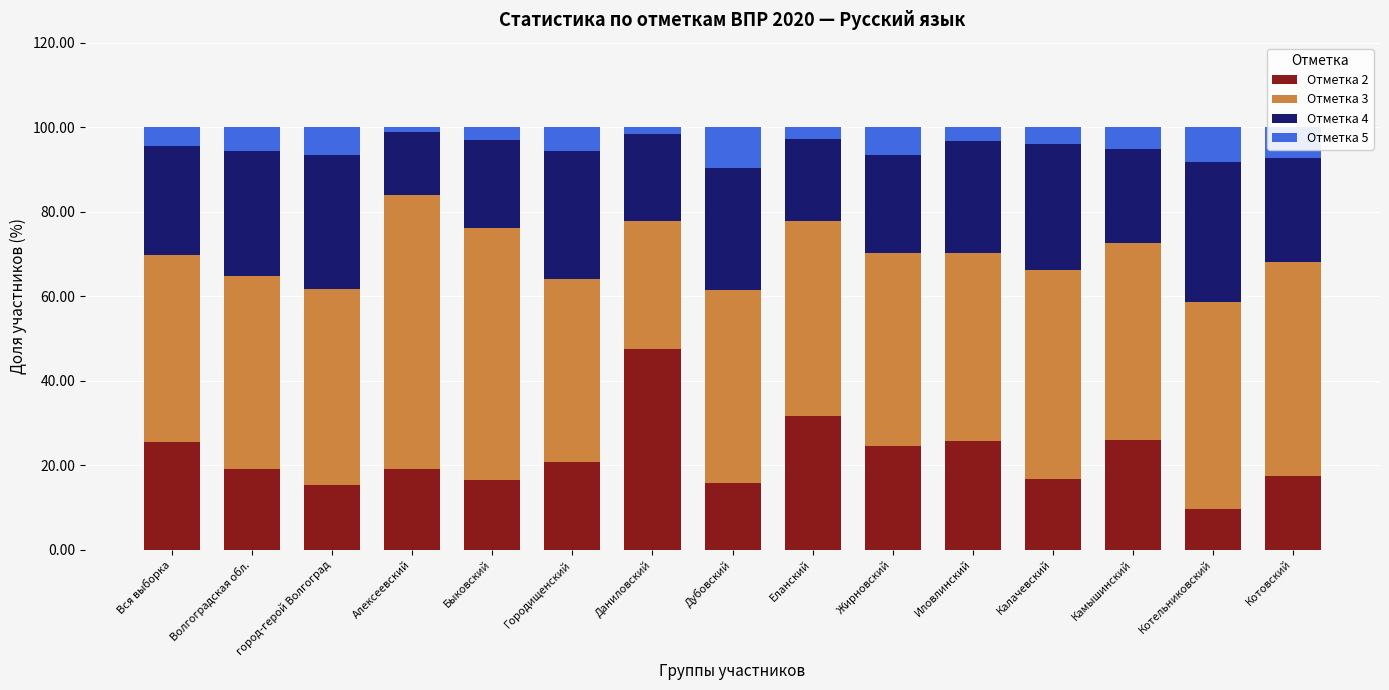

At which label does Отметка 2 reach its minimum?

Котельниковский